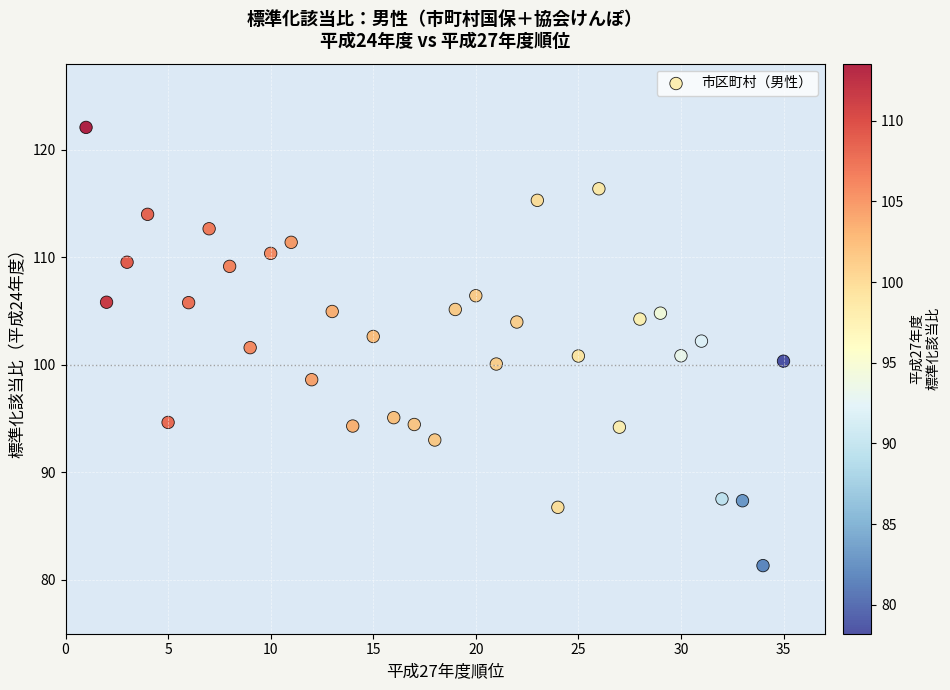

What is the range of X values (max minus min)?

34.0